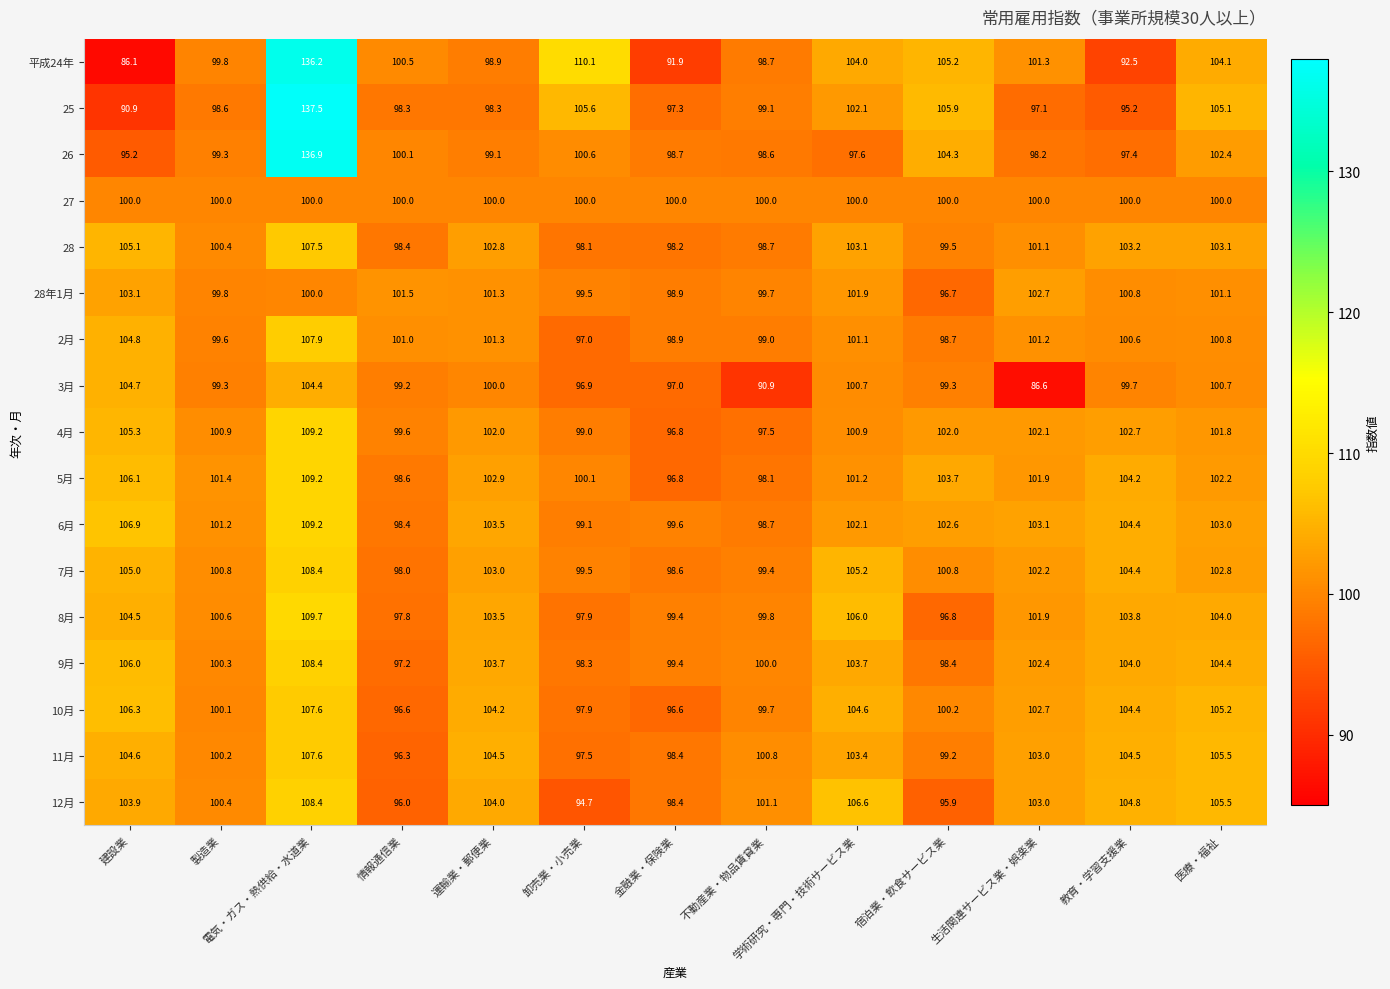

How many values in the 4月 series are below 101?

6